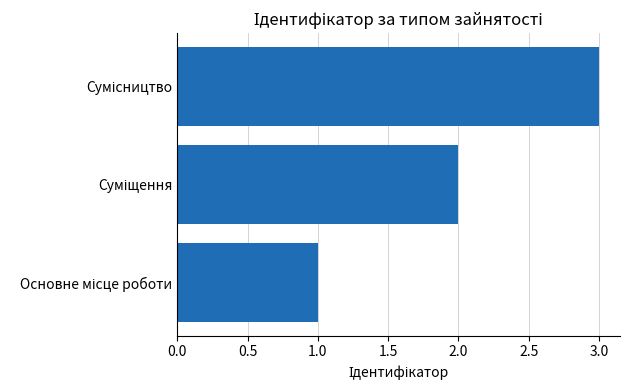

What is the smallest value displayed?

1